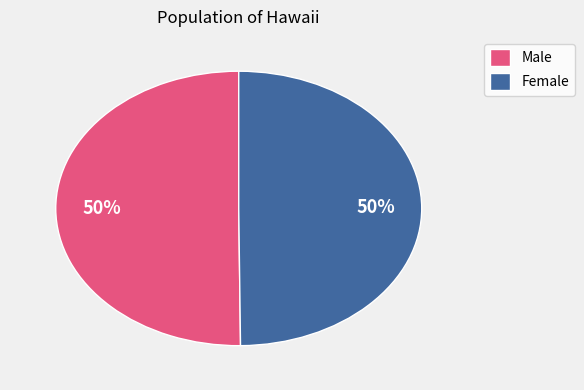

Combined, do Male and Female account for over 50%?

Yes